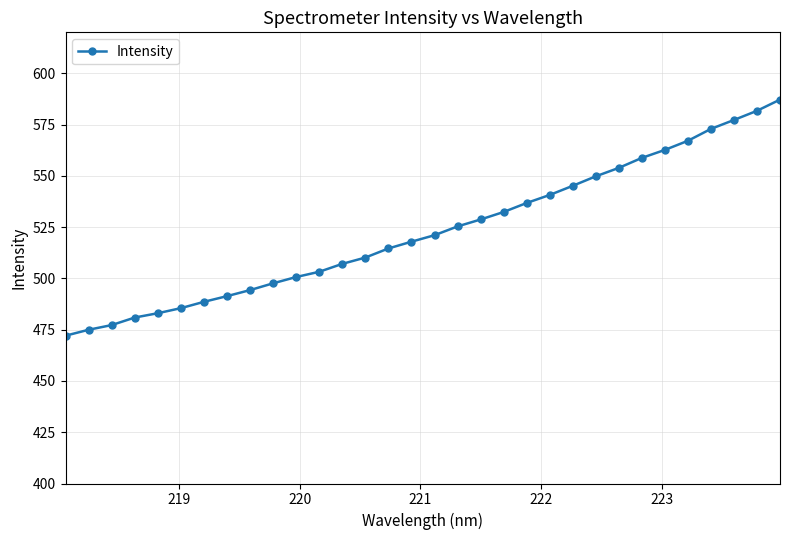

What is the minimum value shown in the chart?

472.1